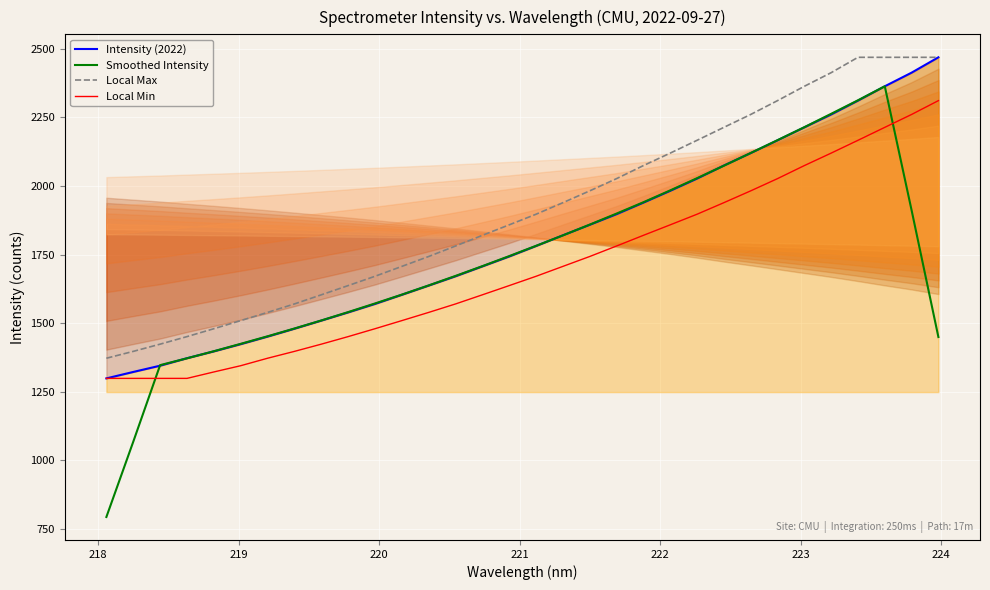

True or false: Local Min and Local Max cross at least once.

False